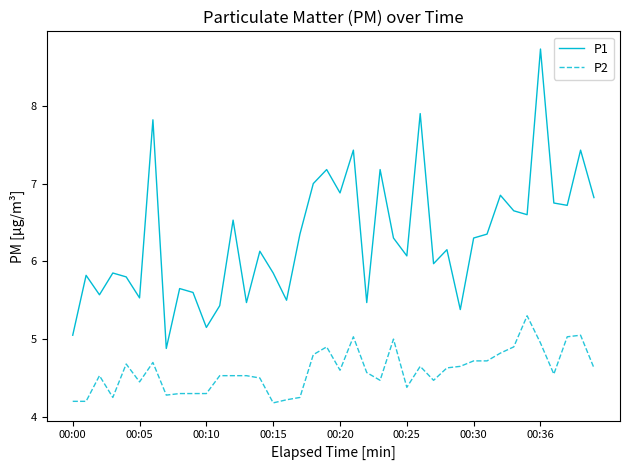

True or false: P2 and P1 intersect in this chart.

False